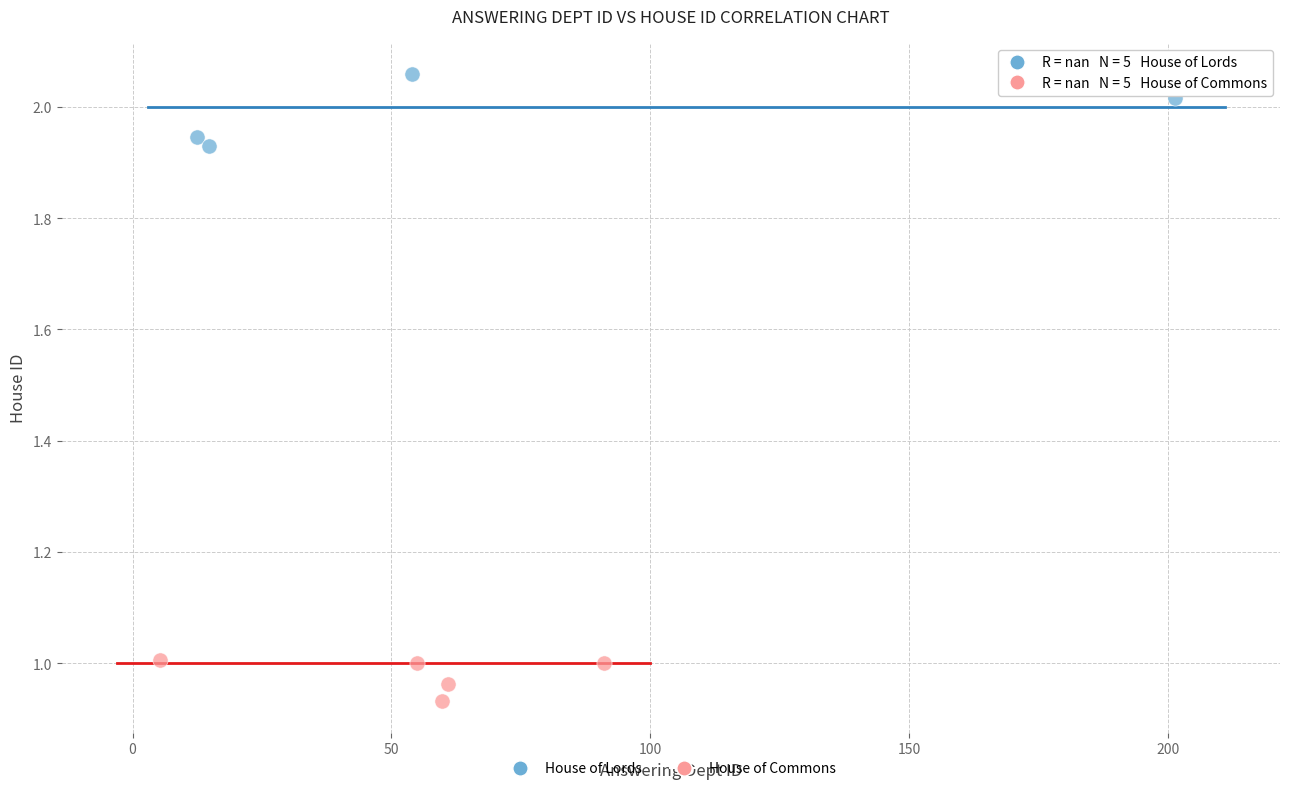

Which series contains the highest Y value?

House of Lords